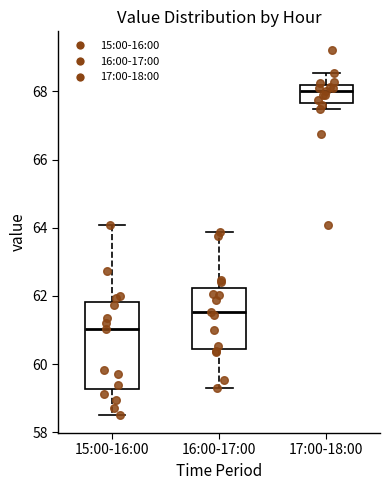

Which box has the lowest median line?

15:00-16:00